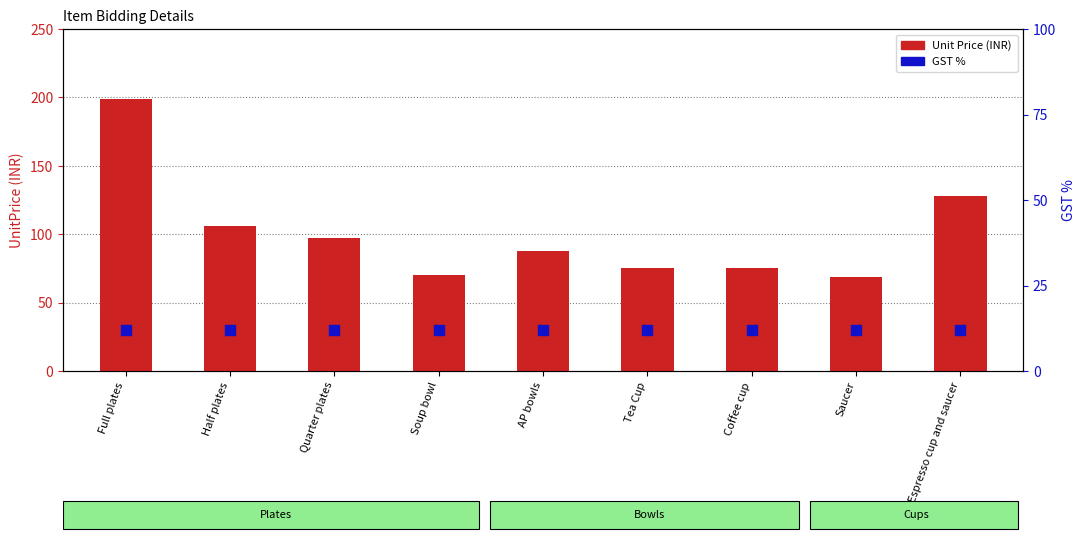

Which series has the largest total across all categories?

Unit Price (INR)